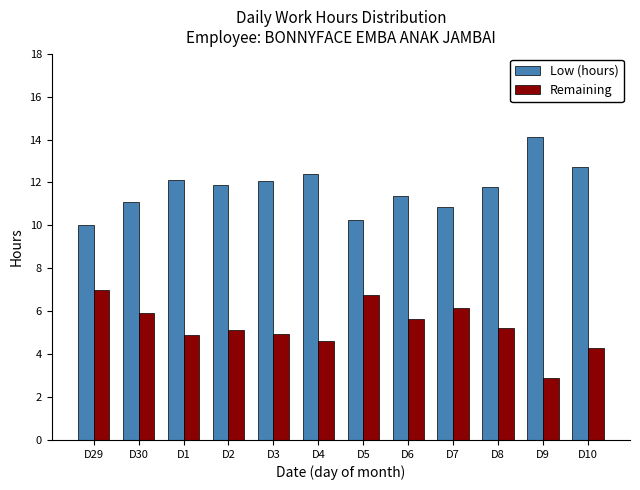

What is the difference between the highest and lowest values at D29?

3.0